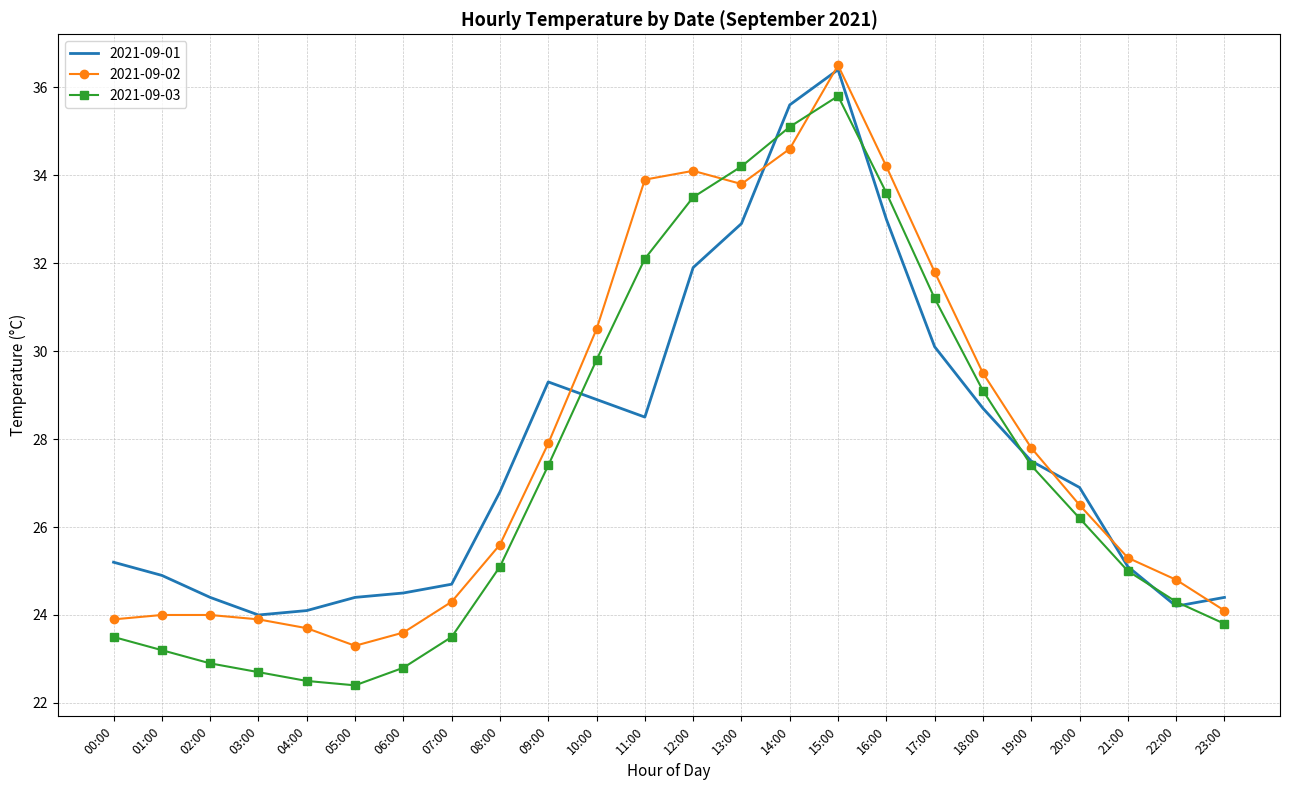

How many interior local peaks does the 2021-09-03 series have?

1